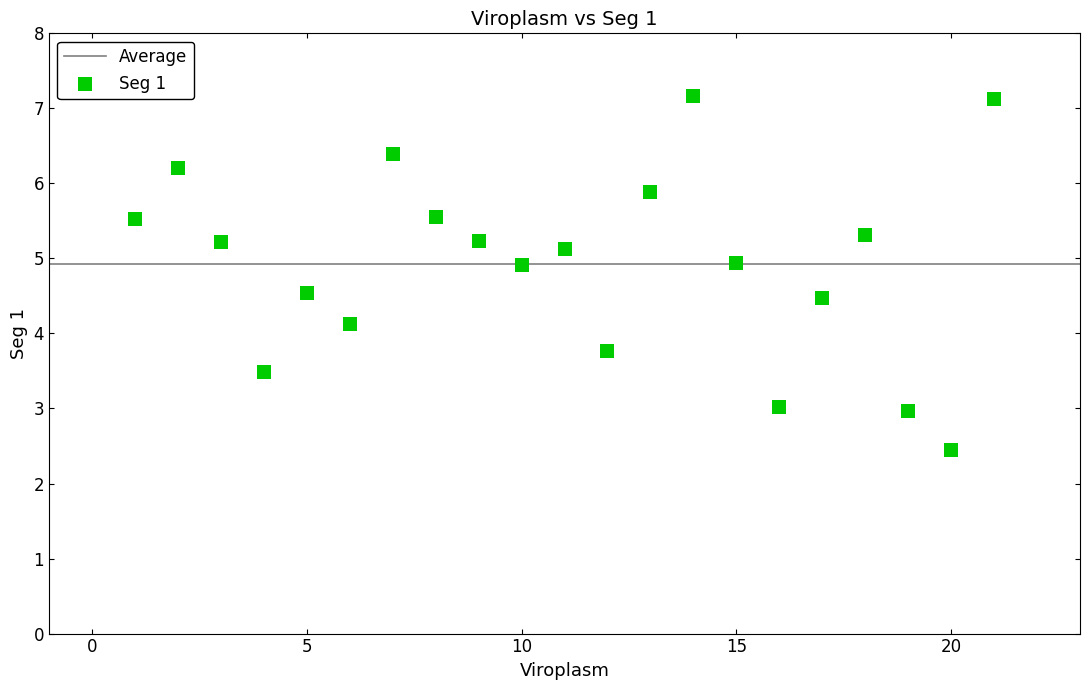

What Y value in the scatter plot is closest to 4?

4.1